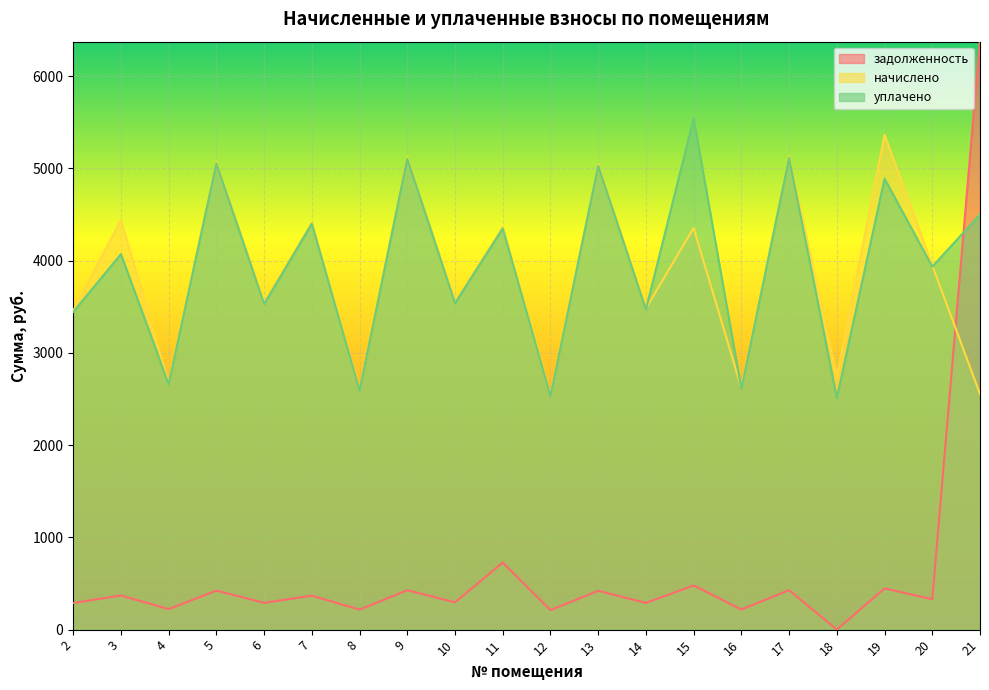

What is the sum of the уплачено values at 17 and 20?

9049.1